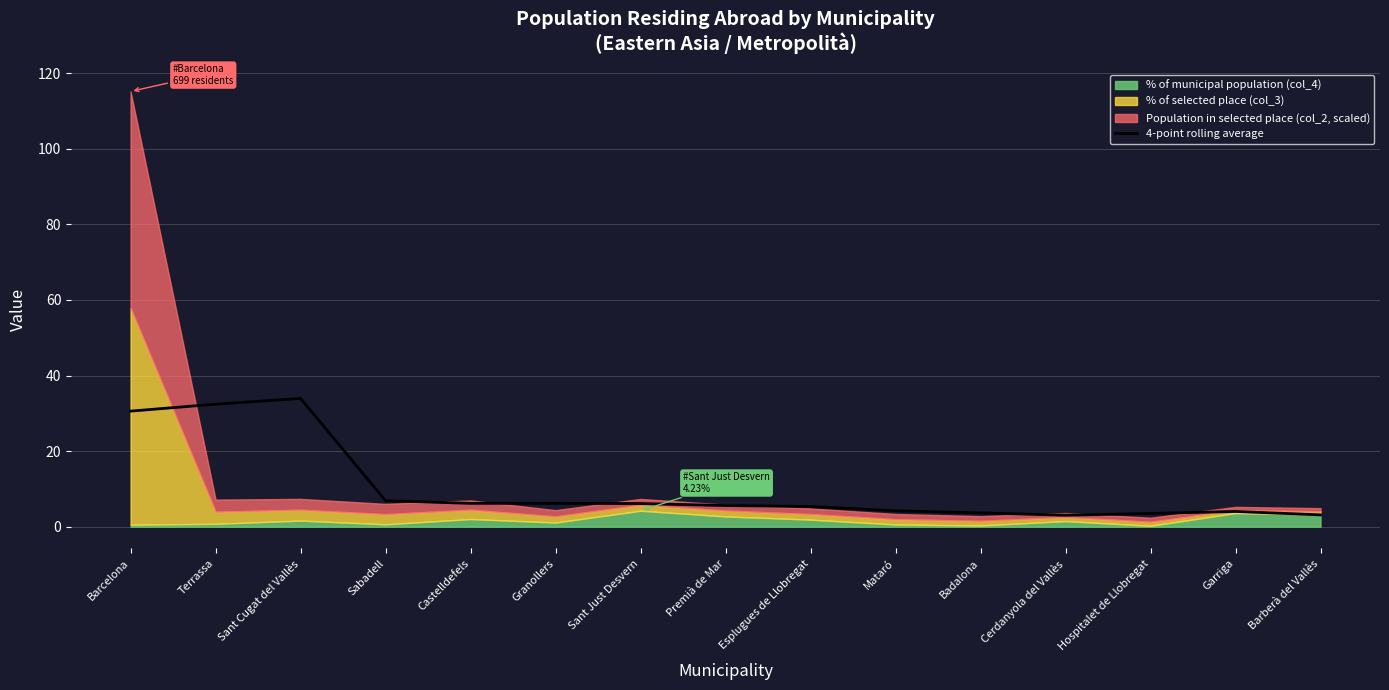

At which label is the value closest to 18?

Sabadell